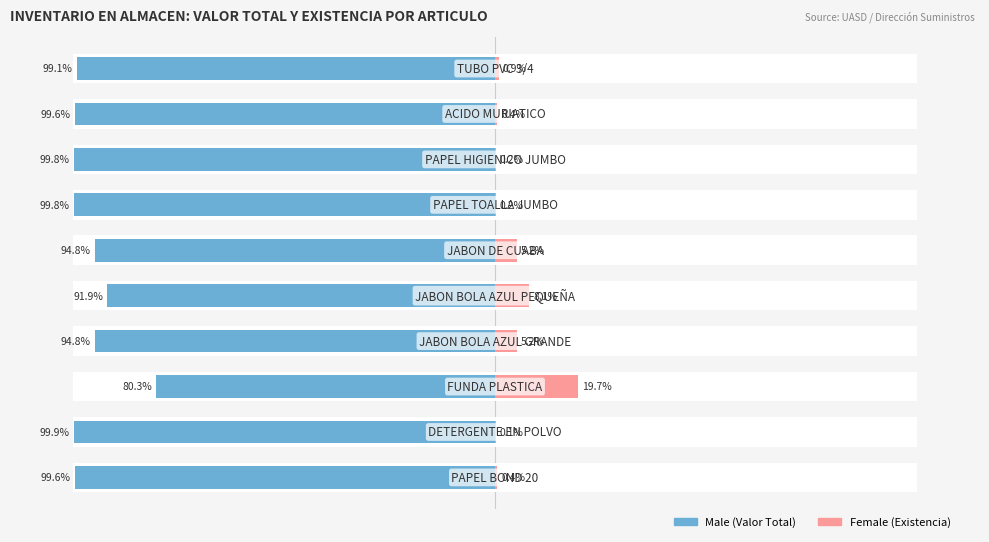

Which series has the largest range (max minus min)?

Male